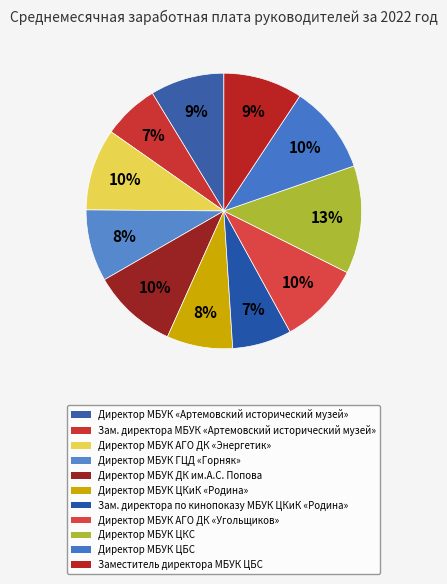

Count the number of slices in the pie.

11